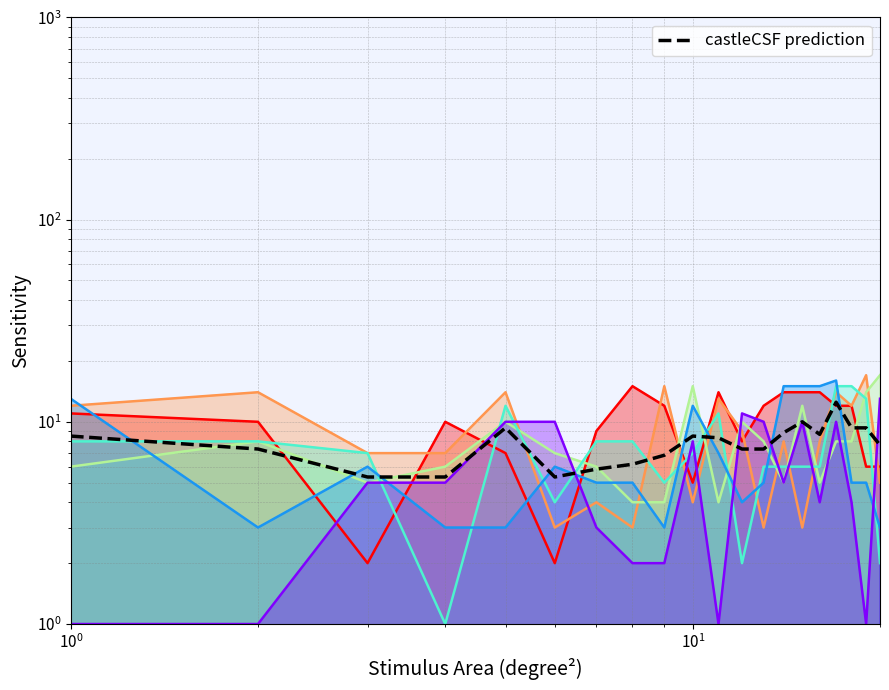

How many points are lower than both their immediate neighbors (excluding endpoints)?

2